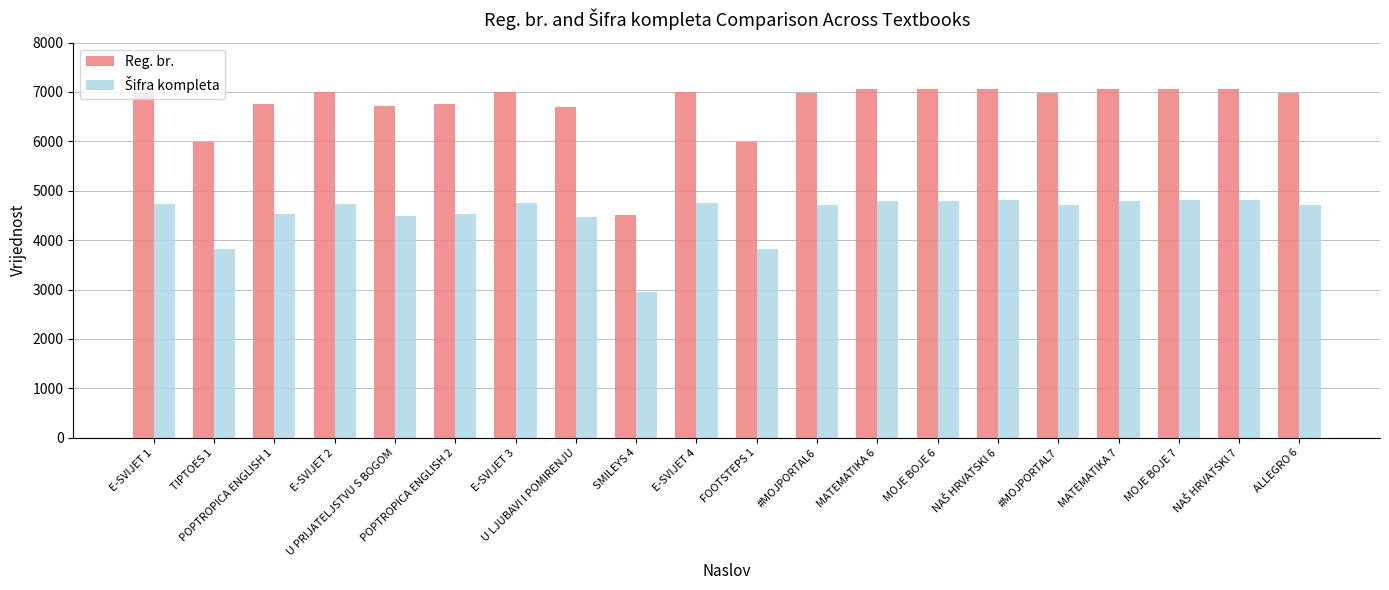

At how many categories does at least one series exceed 6268?

17